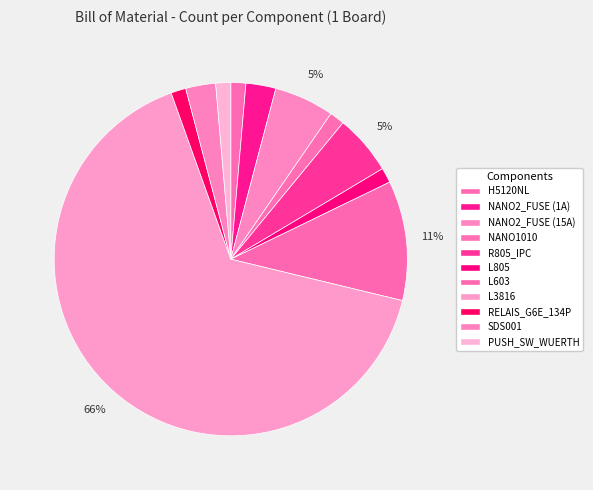

To the nearest percent, what is the difference between the largest and smallest slice percentages?

64%